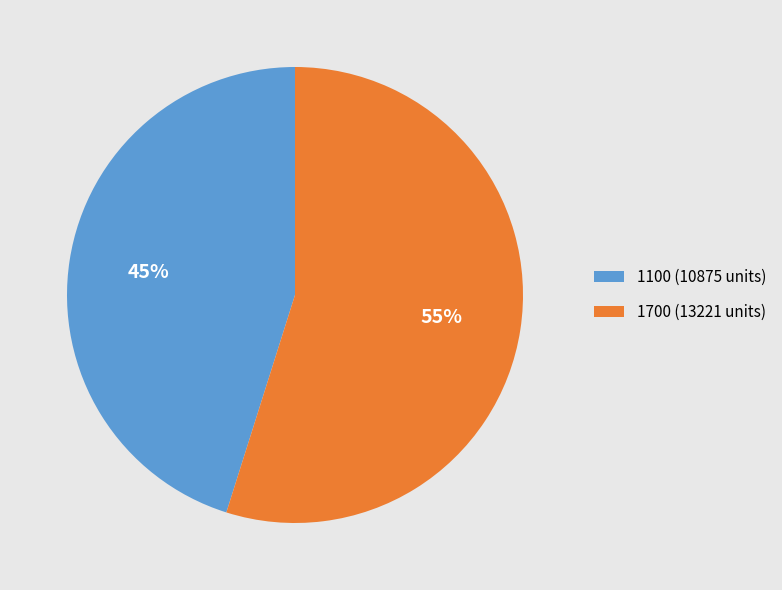

Count the number of slices in the pie.

2